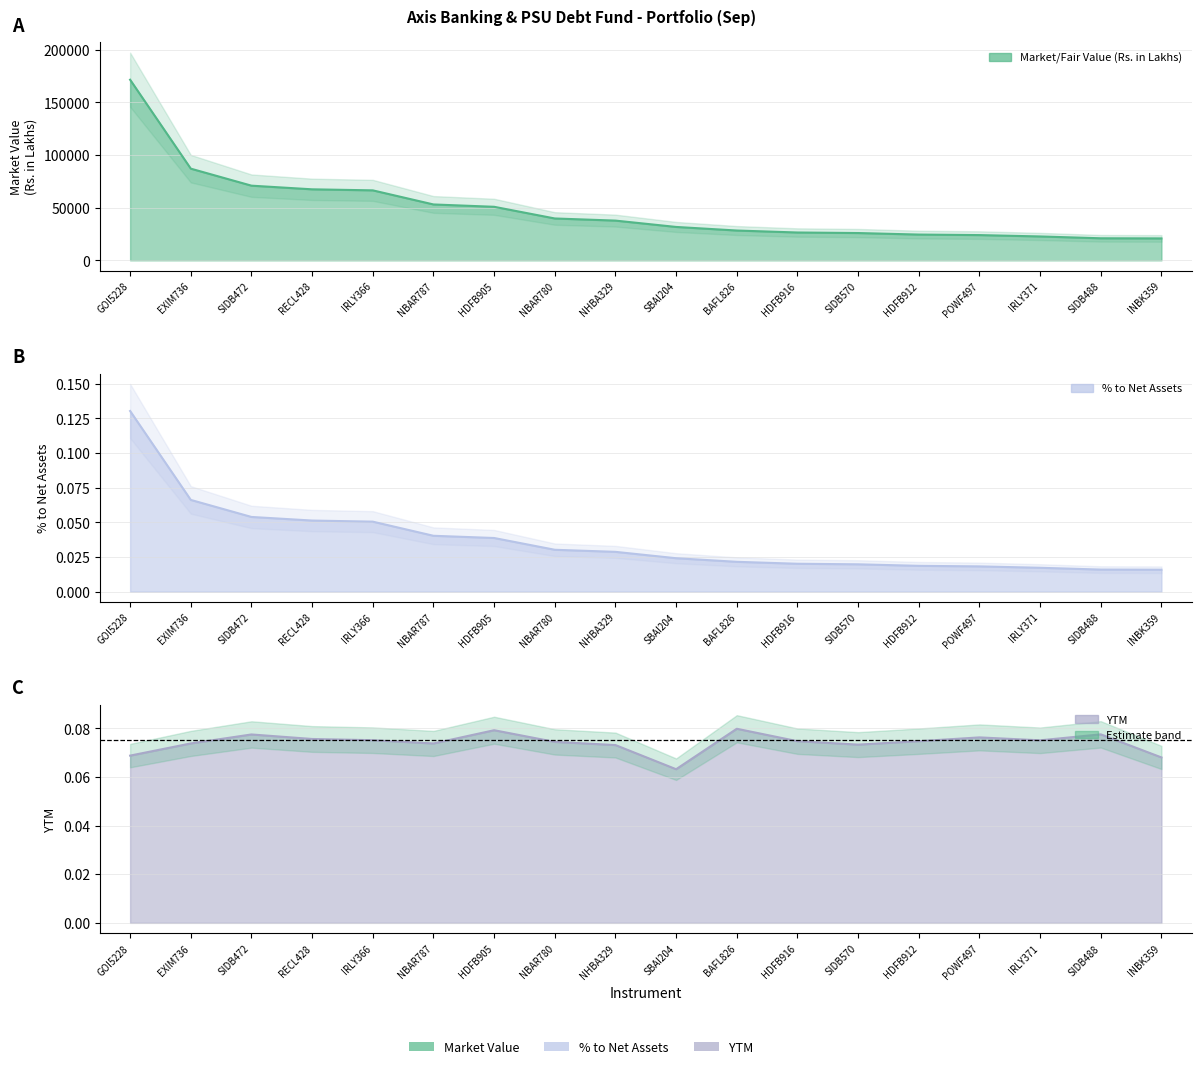

True or false: % to Net Assets and Market/Fair Value (Rs. in Lakhs) cross at least once.

False